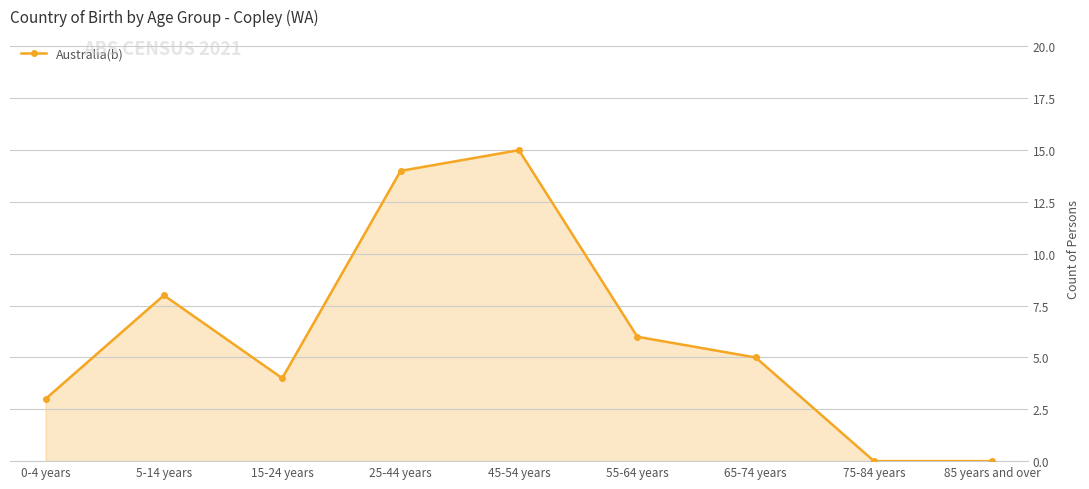

What is the label of the 3rd point from the left?

15-24 years